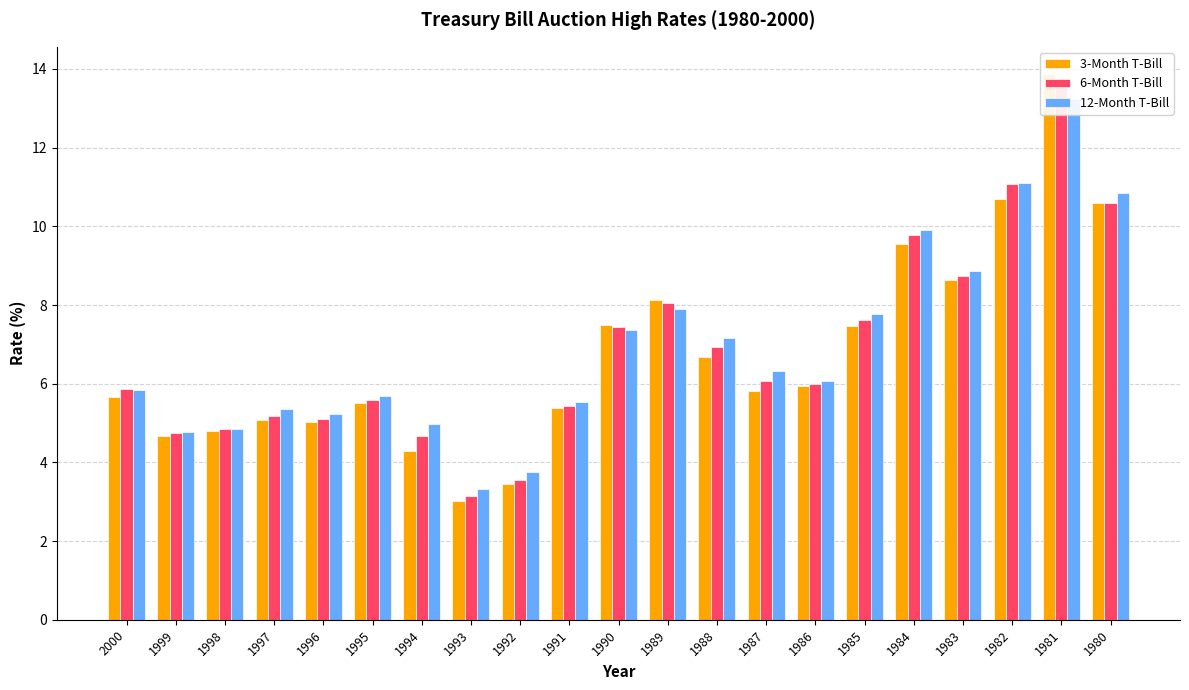

Which series changed the most between 1988 and 1984?

3-Month T-Bill